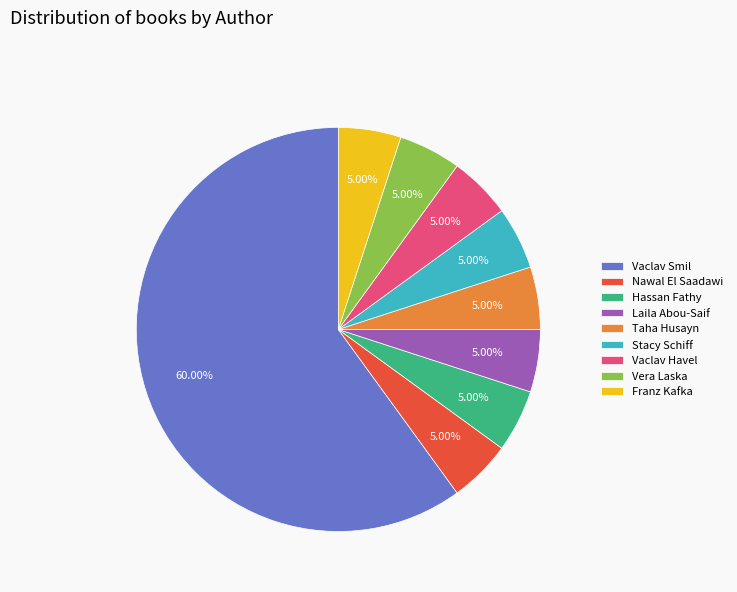

Which category accounts for the majority?

Vaclav Smil